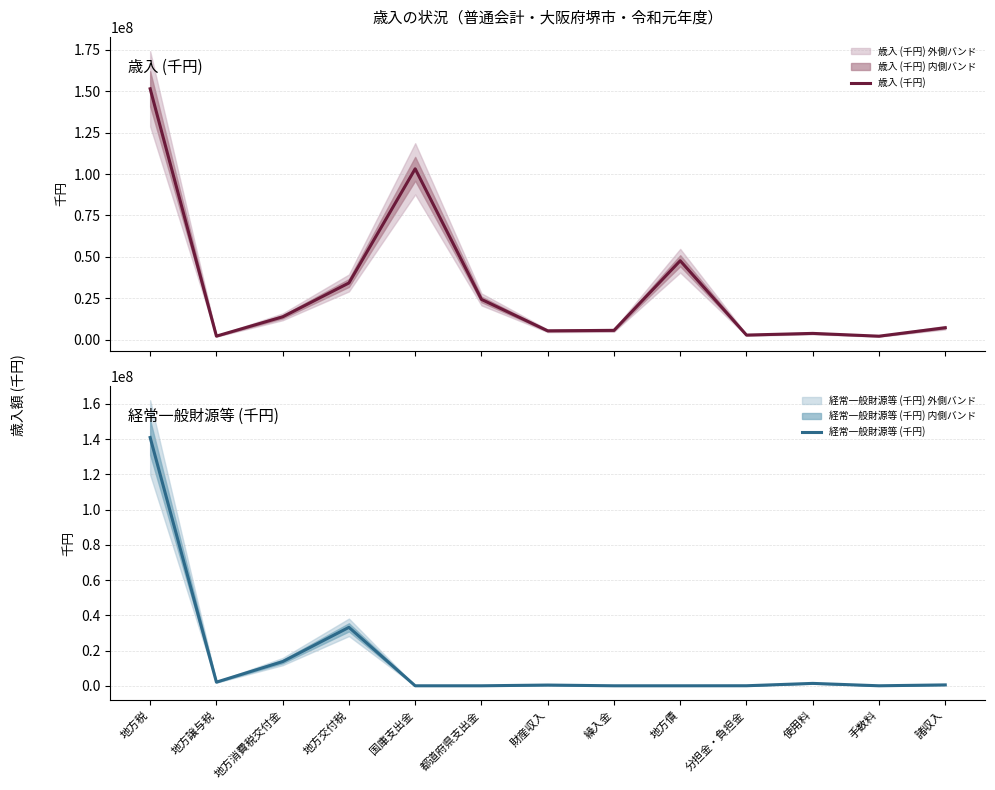

True or false: 歳入 (千円) and 経常一般財源等 (千円) cross at least once.

False